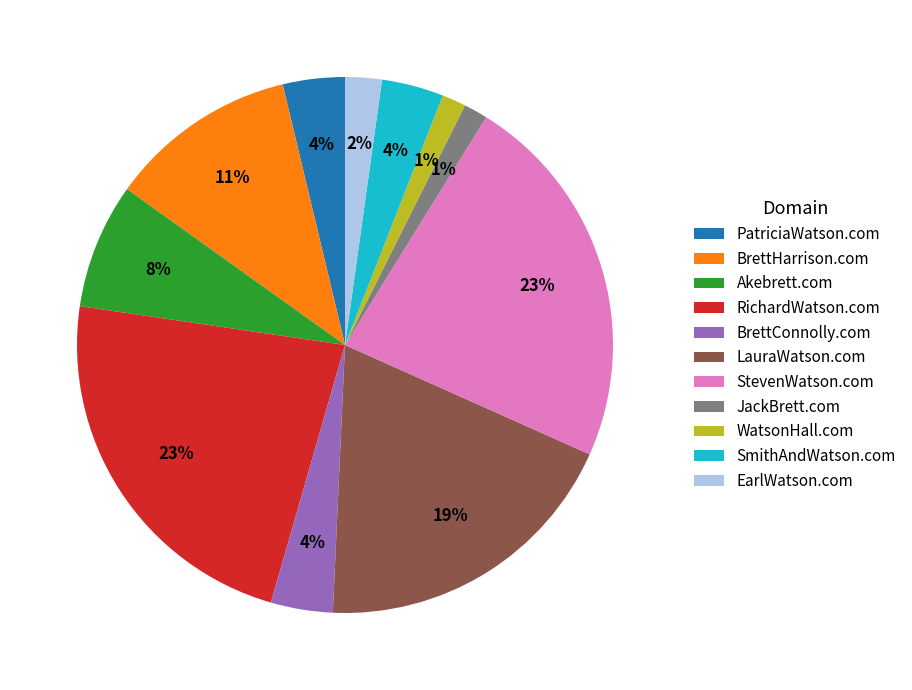

Approximately how many times larger is the value at BrettConnolly.com compared to Akebrett.com?

0.5